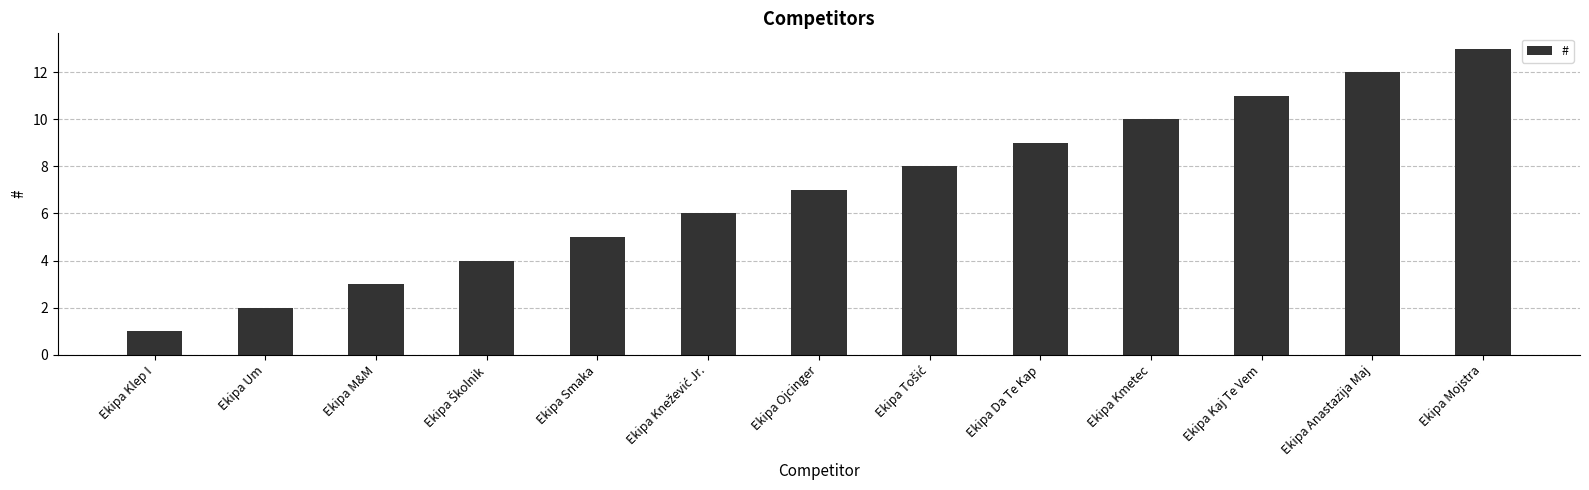

What is the minimum value shown in the chart?

1